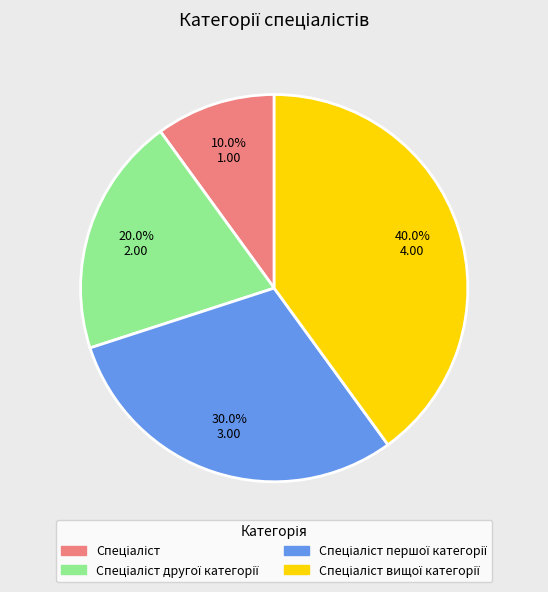

Is there a majority slice in this chart?

No